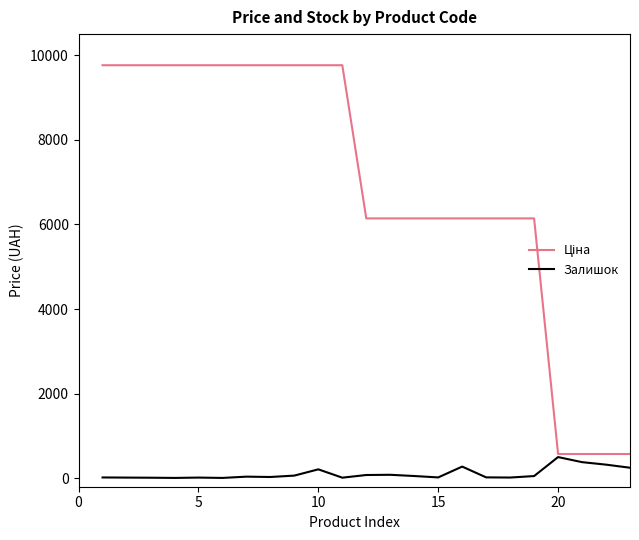

What is the greatest value displayed?

9764.4